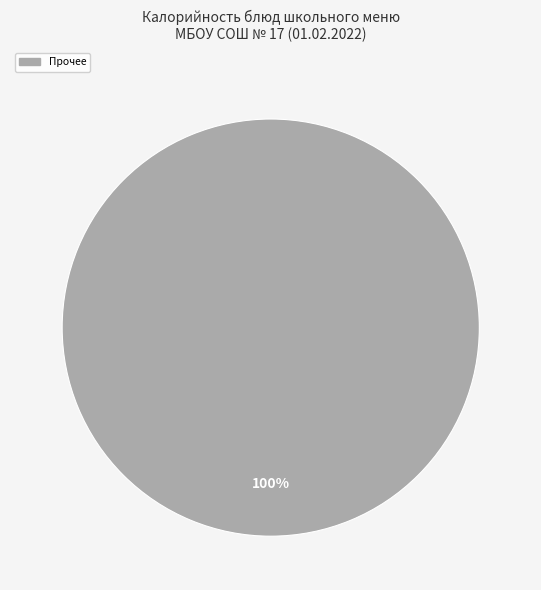

Is there any slice that represents more than half of the pie?

Yes